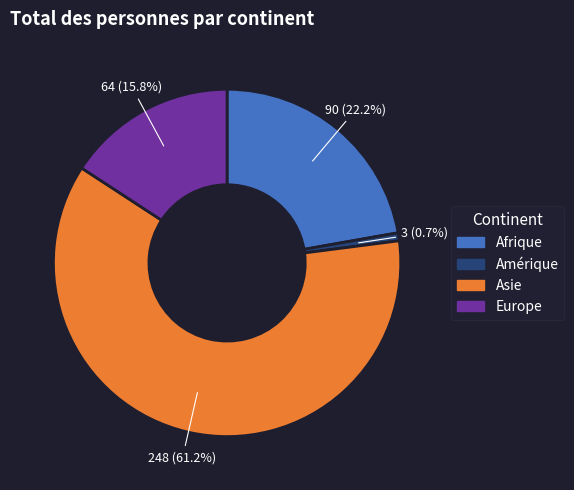

How many slices are in this pie chart?

4